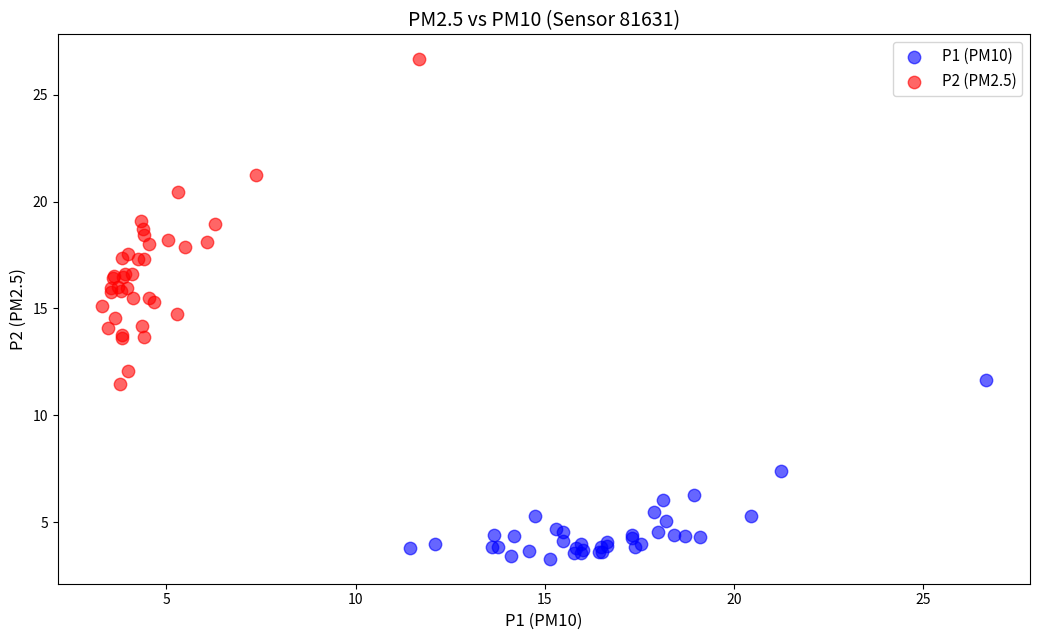

Which series contains the highest Y value?

P2 (PM2.5)